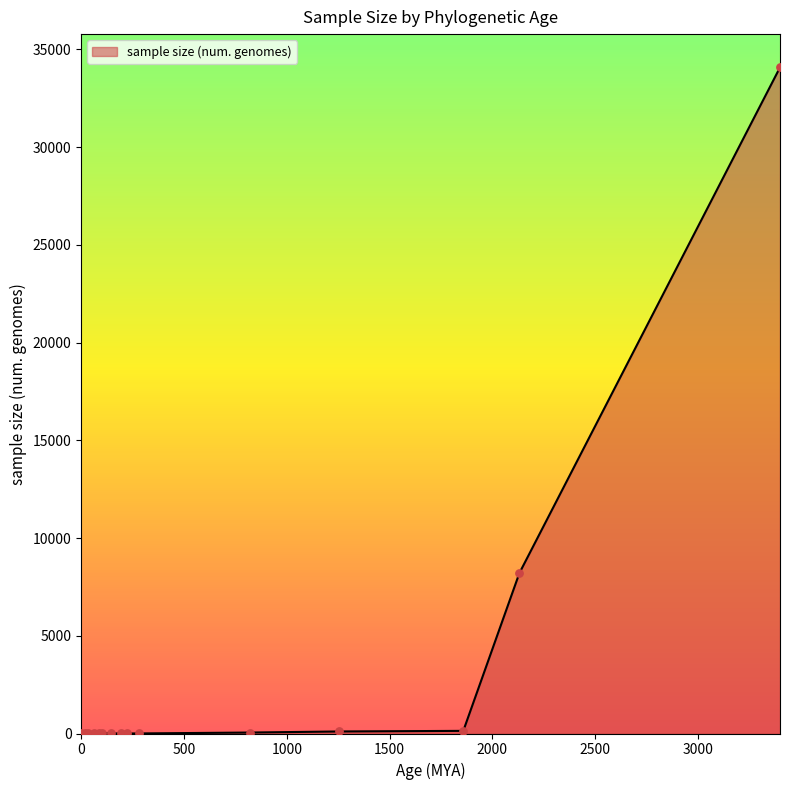

What is the difference between the maximum and minimum values?

34073